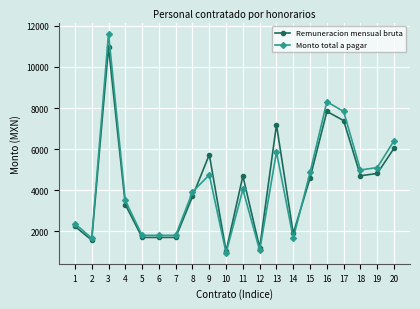

How many values in the Remuneracion mensual bruta series are below 4589?

10